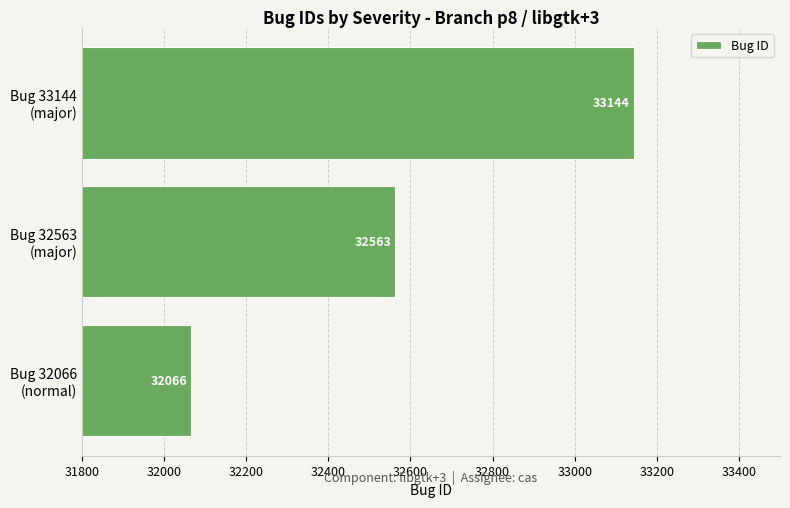

Are the bars grouped side by side (vs. stacked)?

No